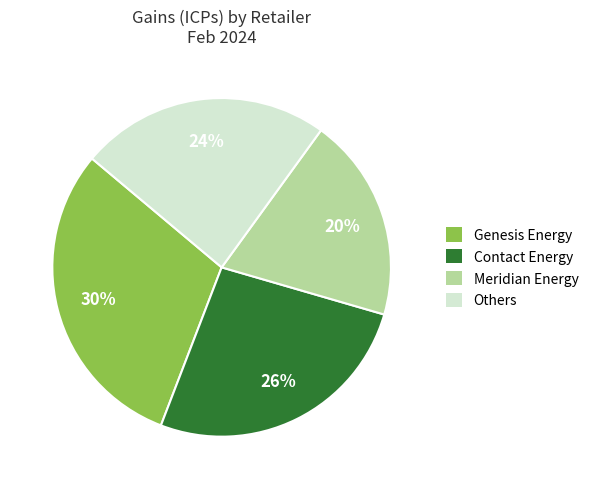

To the nearest percent, what is the average slice percentage?

25%